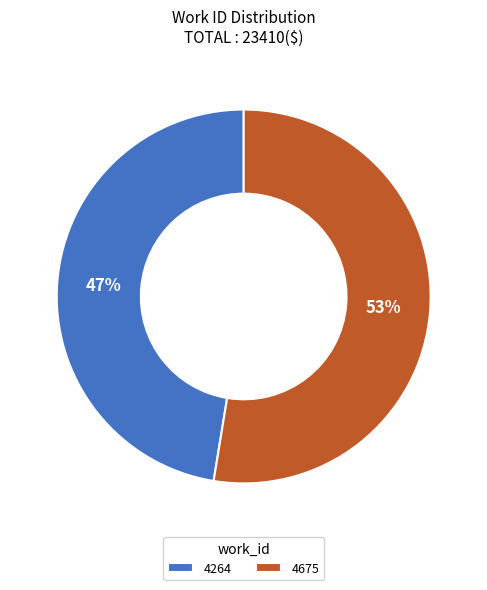

To the nearest percent, what is the combined percentage of 4264 and 4675?

100%